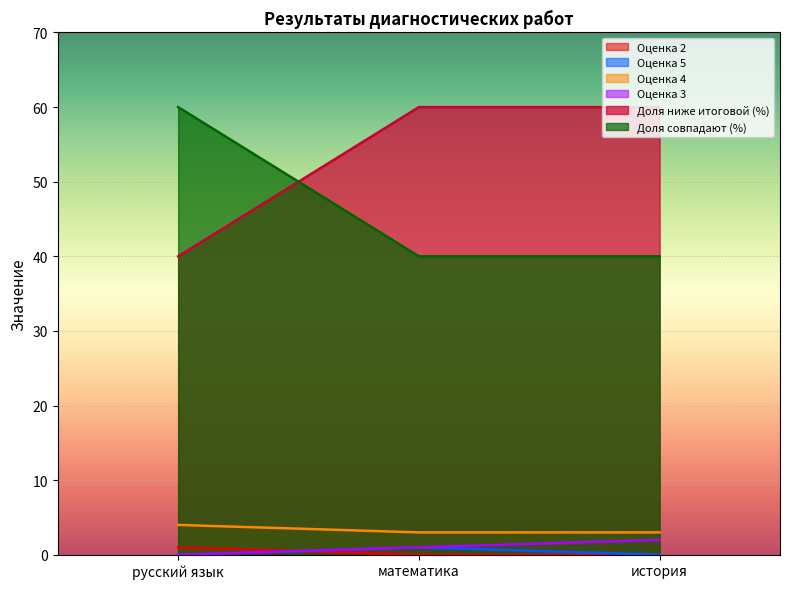

At which category is the sum across all series the highest?

русский язык